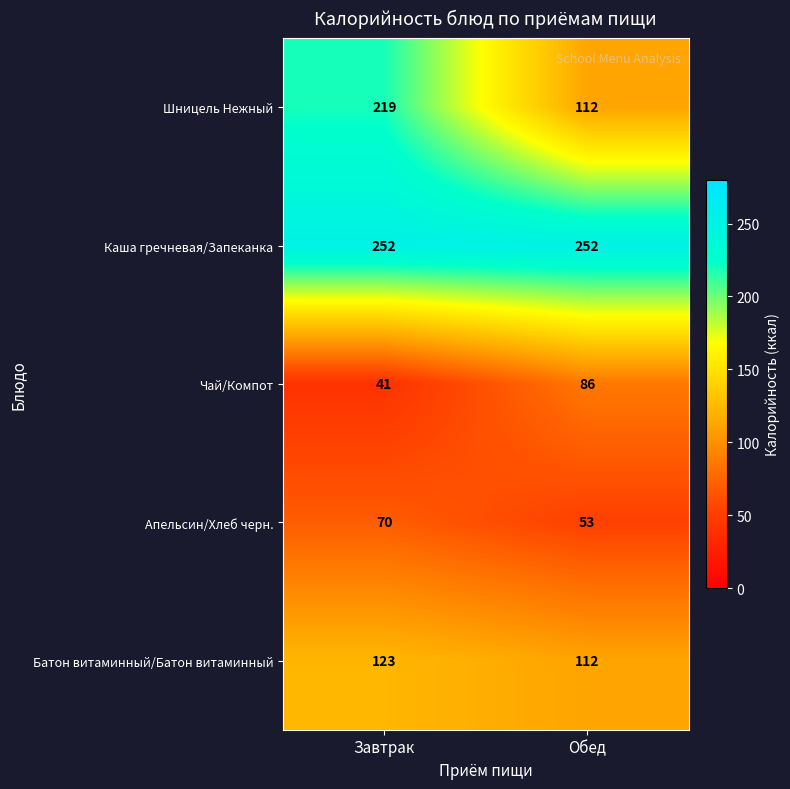

Which series has the largest range (max minus min)?

Шницель Нежный